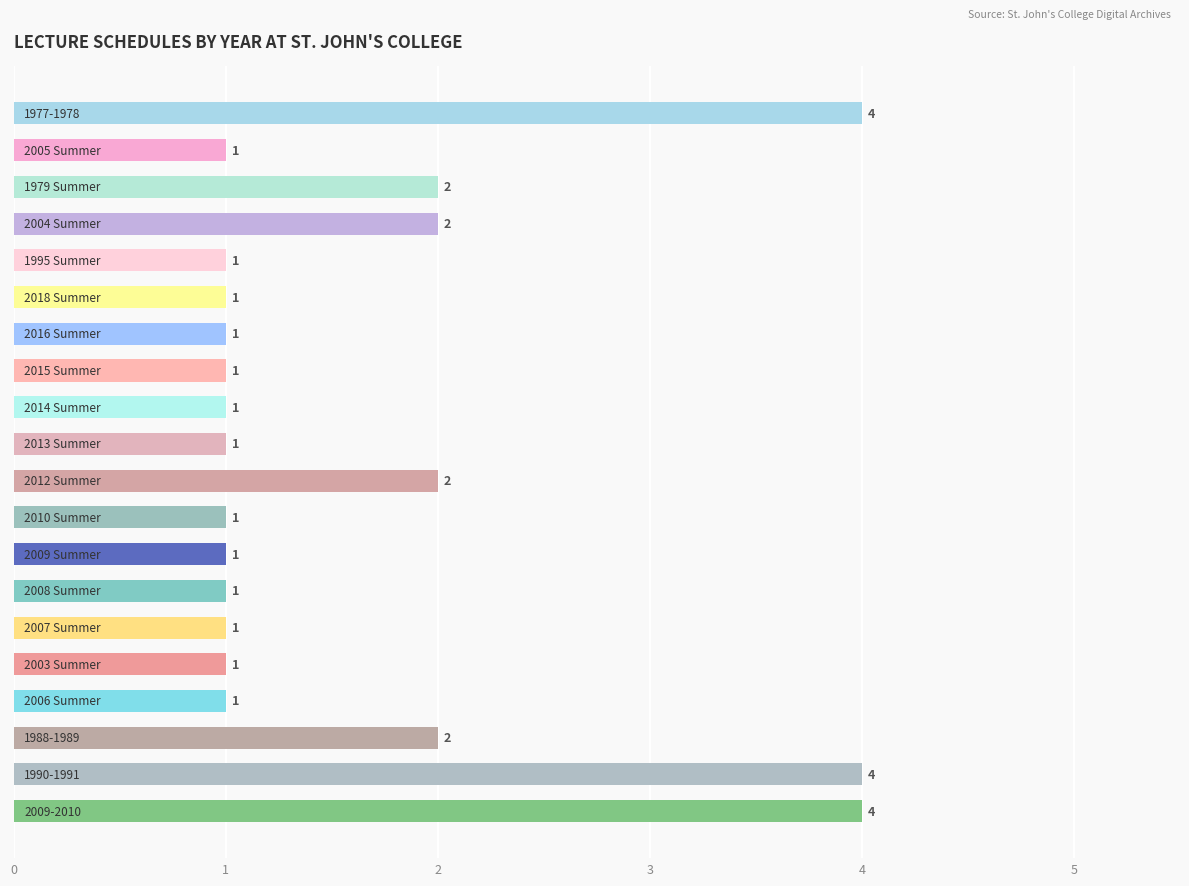

What is the value of the 14th bar from the top?

1